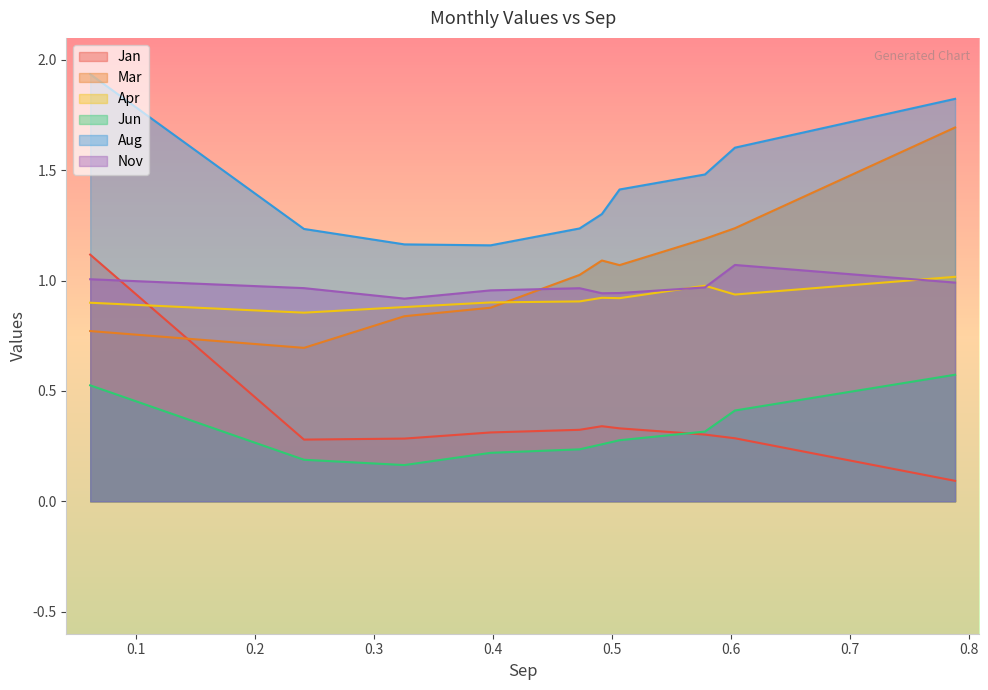

The value of Nov at pct25 is 0.5. True or false?

False